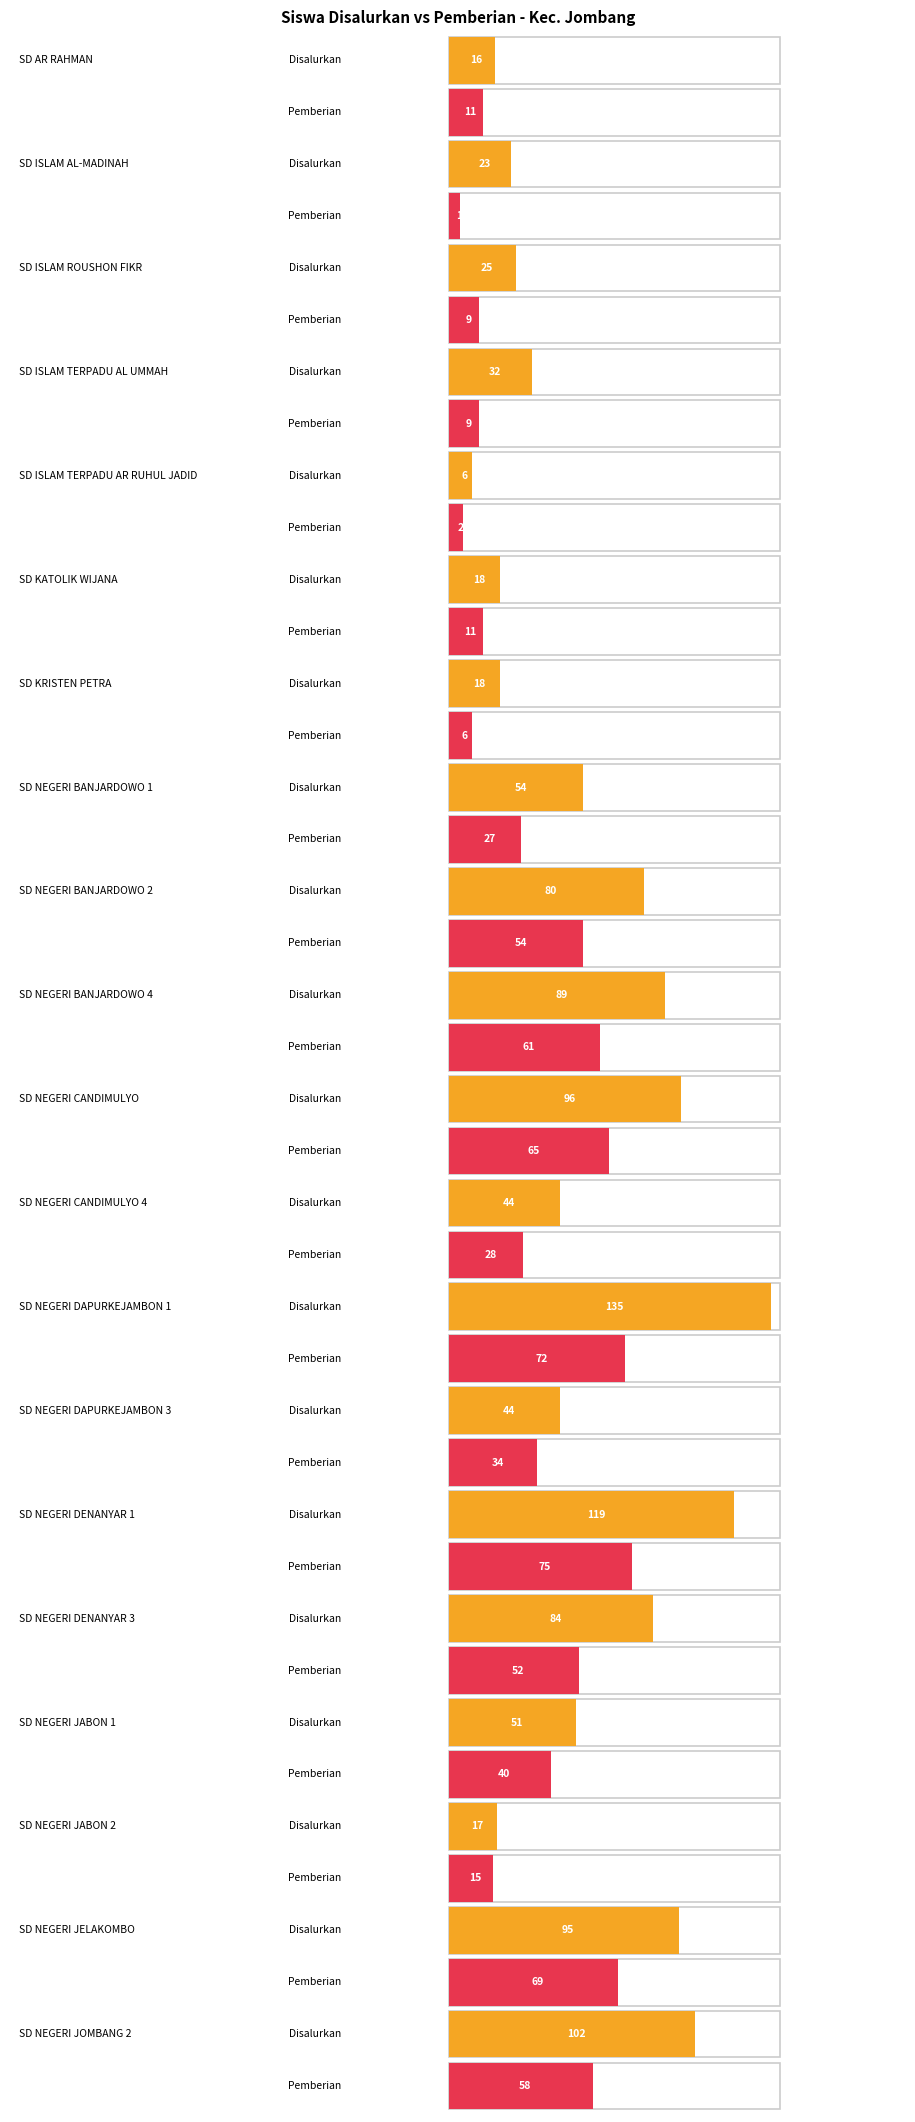

Rank the series at SD NEGERI JABON 1 from lowest to highest value.

Pemberian (Siswa), Disalurkan (Siswa)